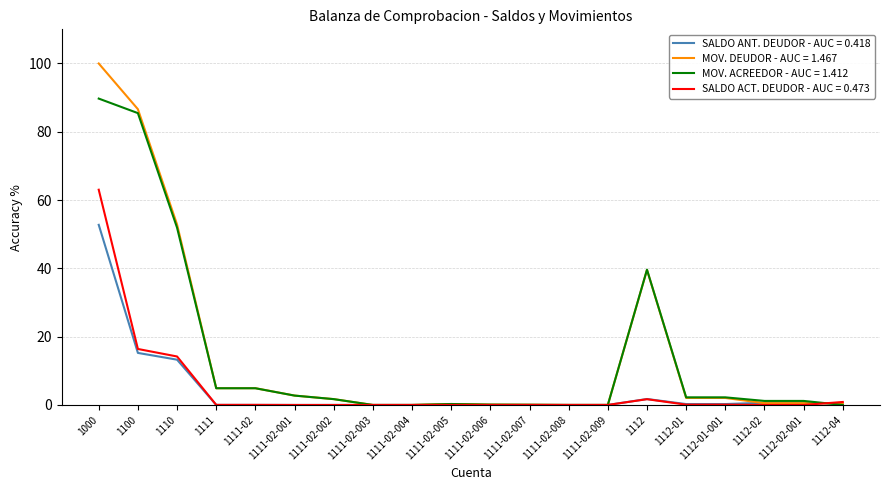

List the series in order of their peak value, highest first.

MOV. DEUDOR - AUC = 1.467, MOV. ACREEDOR - AUC = 1.412, SALDO ACT. DEUDOR - AUC = 0.473, SALDO ANT. DEUDOR - AUC = 0.418